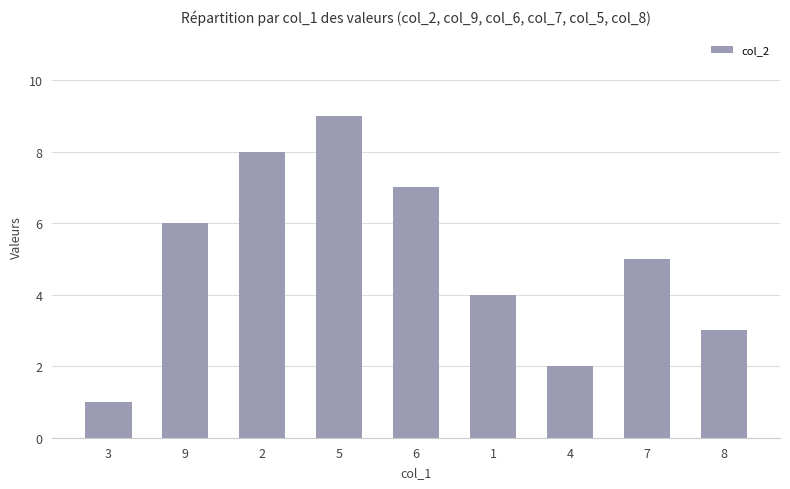

List the labels in order of value, largest first.

5, 2, 6, 9, 7, 1, 8, 4, 3